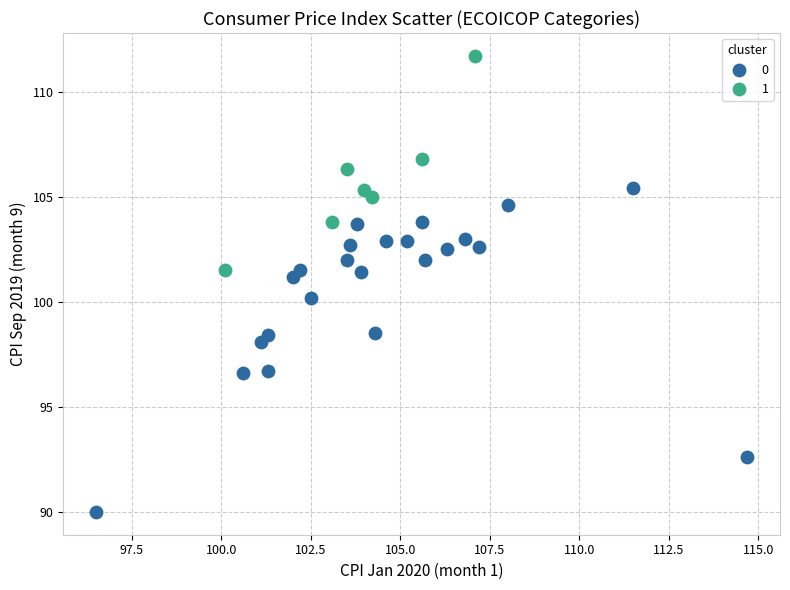

Which series contains the highest Y value?

1